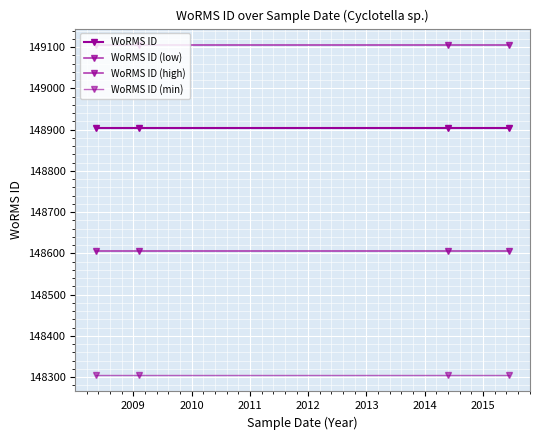

What is the maximum value shown in the chart?

149105